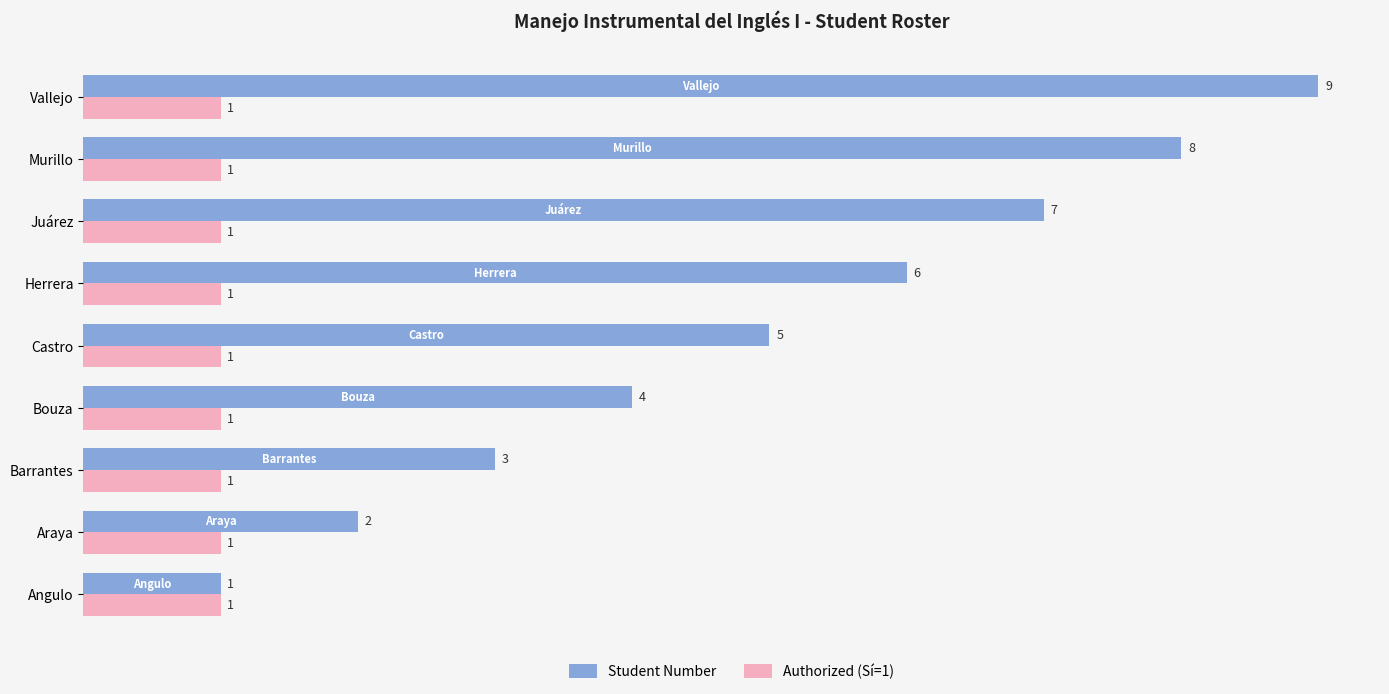

At which category is the sum across all series the highest?

Vallejo